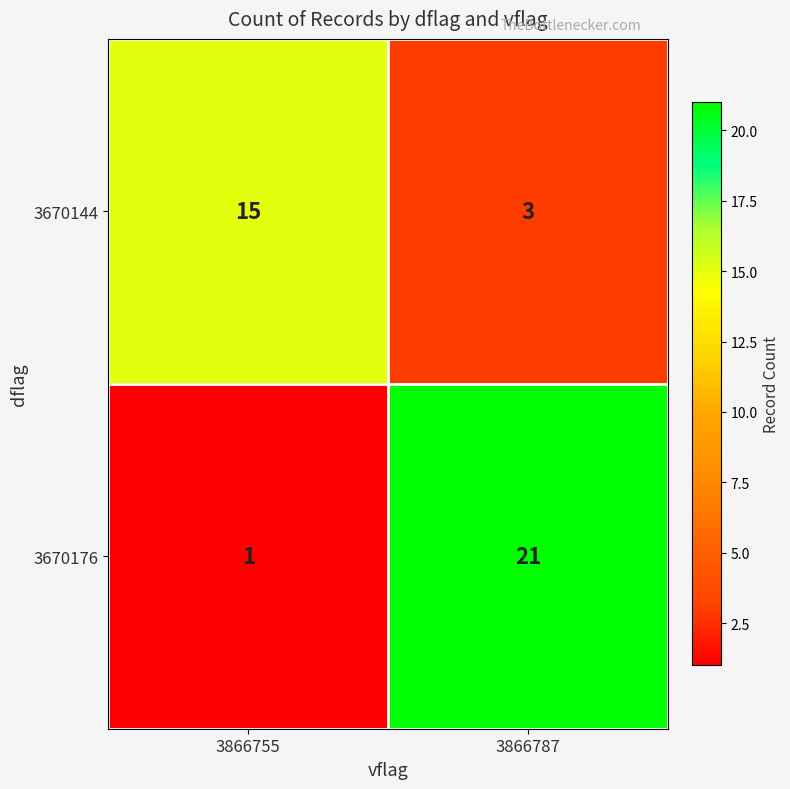

Rank the series by their maximum value, from highest to lowest.

3670176, 3670144